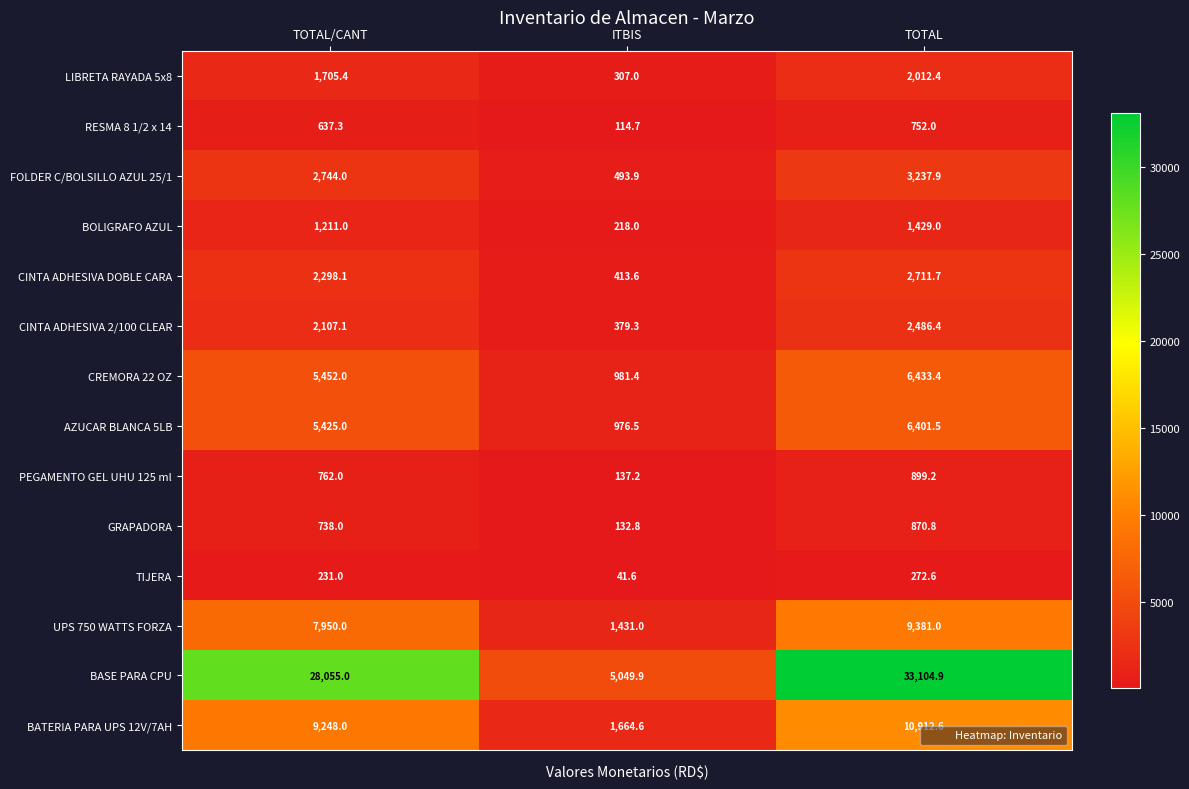

Where is GRAPADORA nearest to the value 501?

TOTAL/CANT